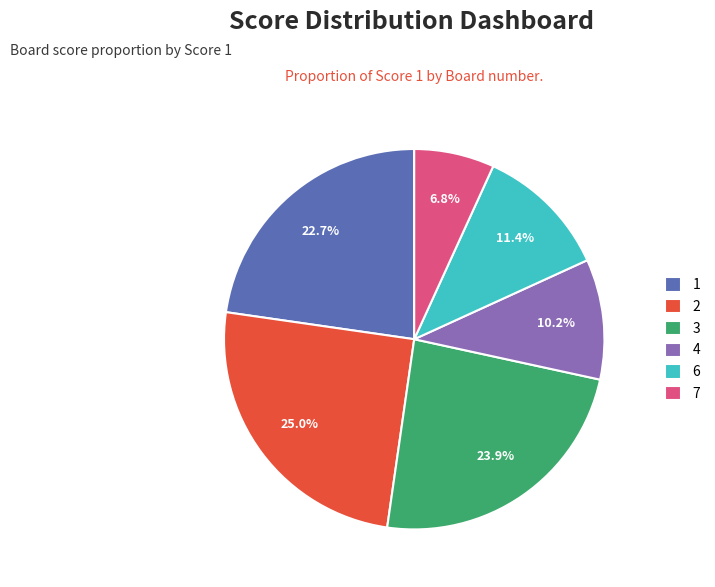

To the nearest percent, what percentage of the pie is 1?

23%